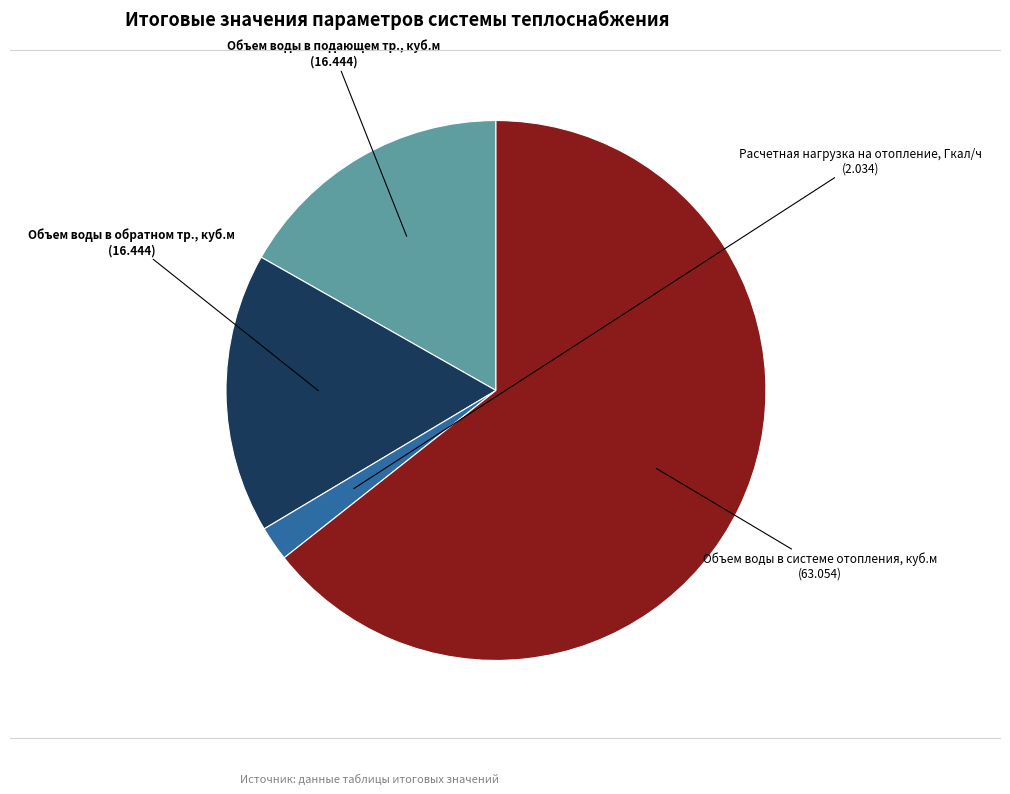

Is there a majority slice in this chart?

Yes